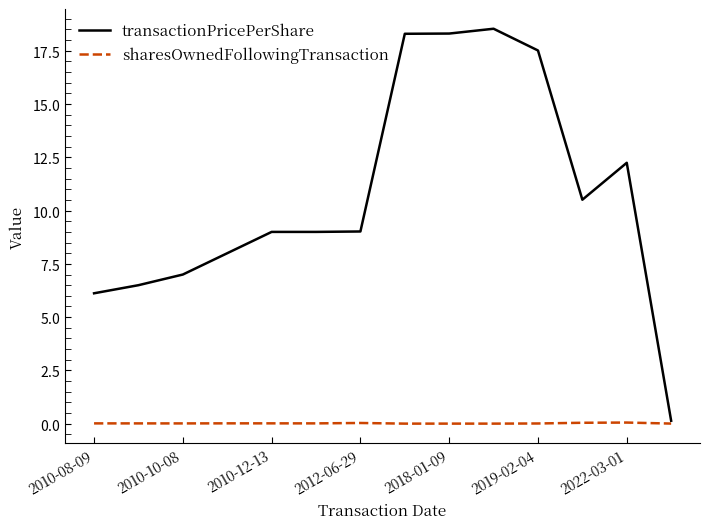

True or false: sharesOwnedFollowingTransaction and transactionPricePerShare intersect in this chart.

False